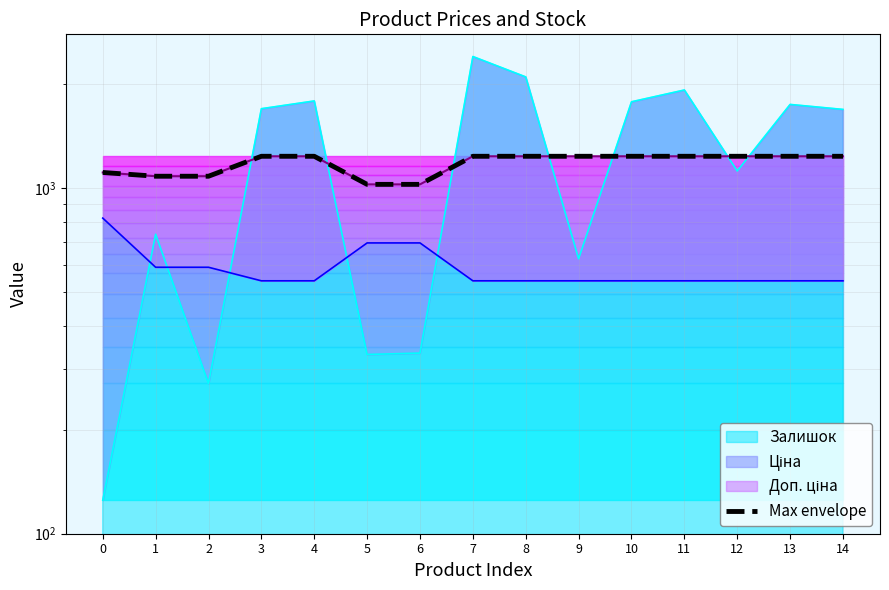

Where does the data first go above 1235?

3